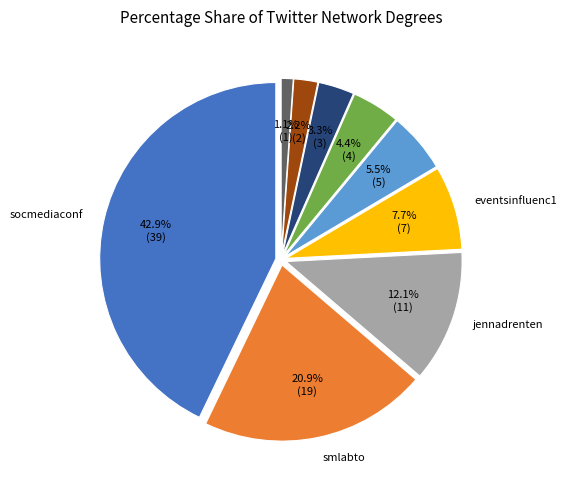

True or false: smlabto accounts for 21% of the total.

True